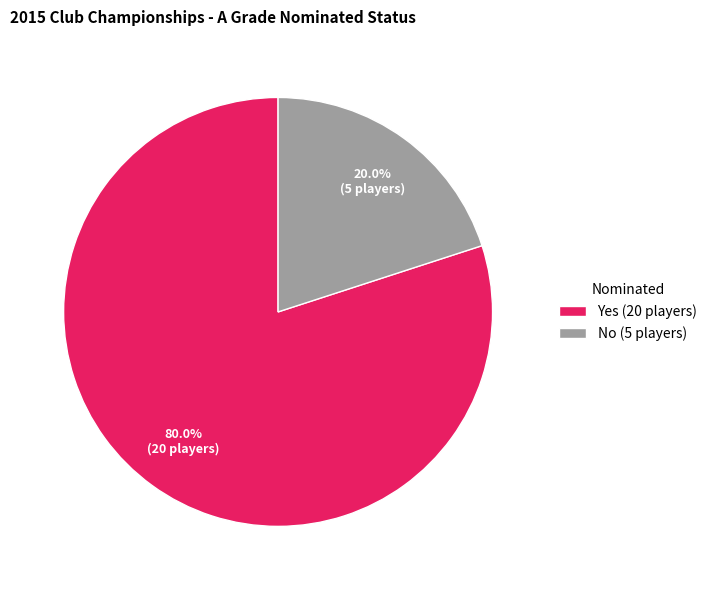

To the nearest percent, what portion does Yes represent?

80%